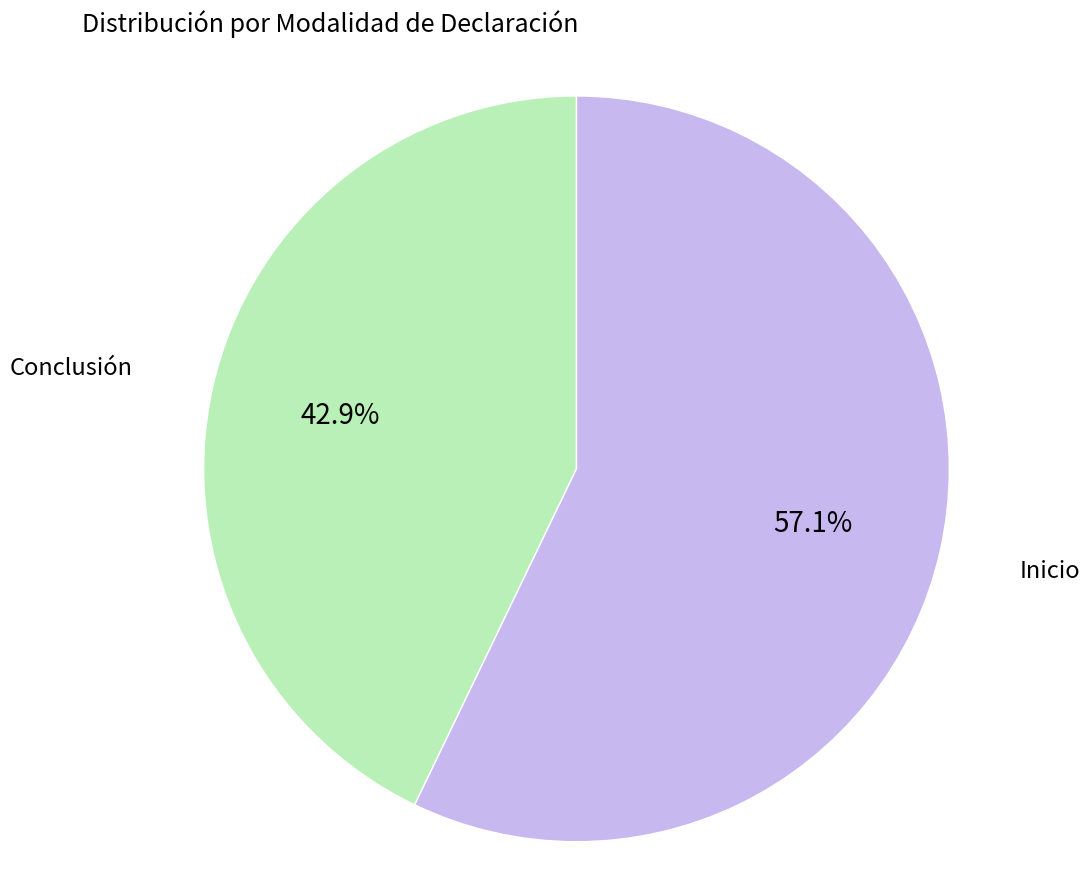

Rank the categories by value from highest to lowest.

Inicio, Conclusión